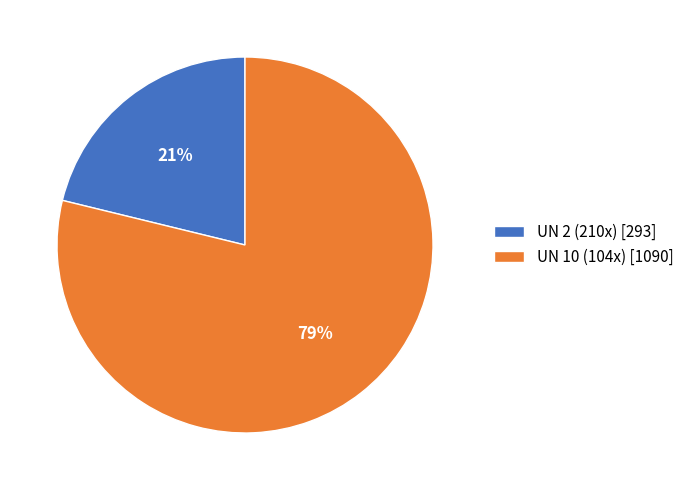

What is the largest slice in the pie chart?

UN 10 (104x)